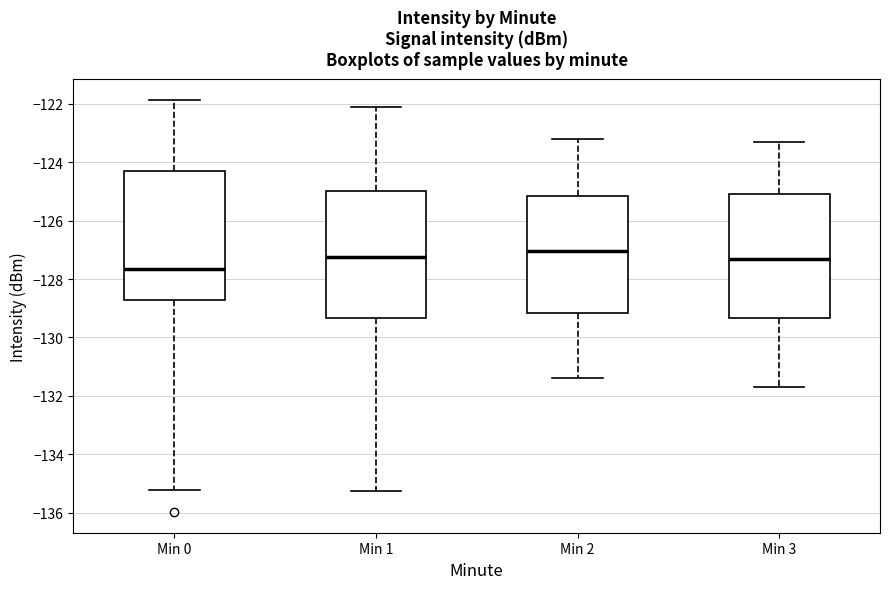

Where is the lower edge of the box for Min 0 on the y-axis? The values are not printed on the chart, so give them approximately, as read against the axis.

-128.8